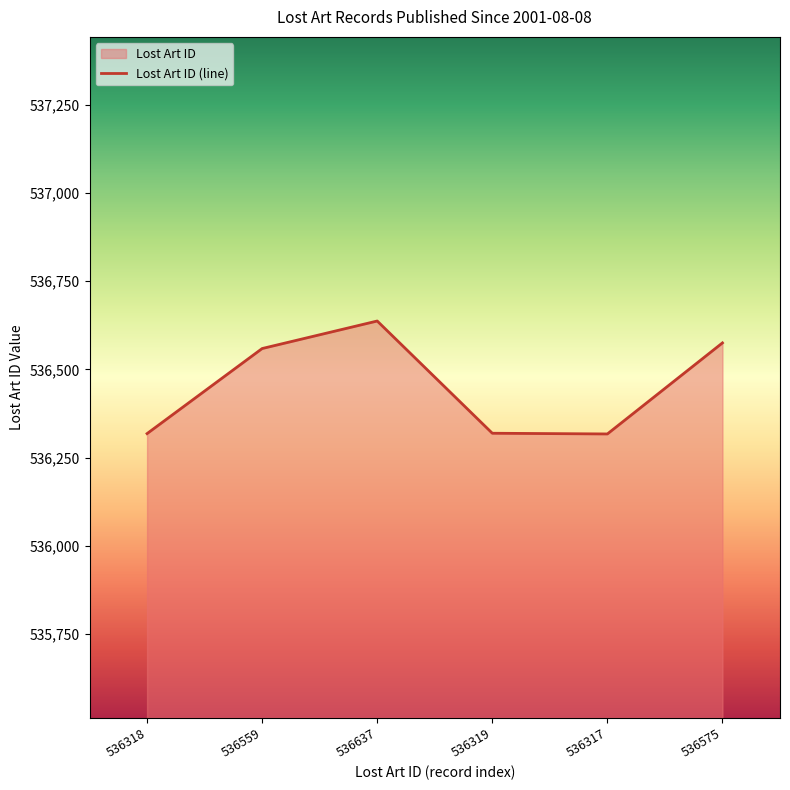

Does the chart display data point markers on the line(s)?

No